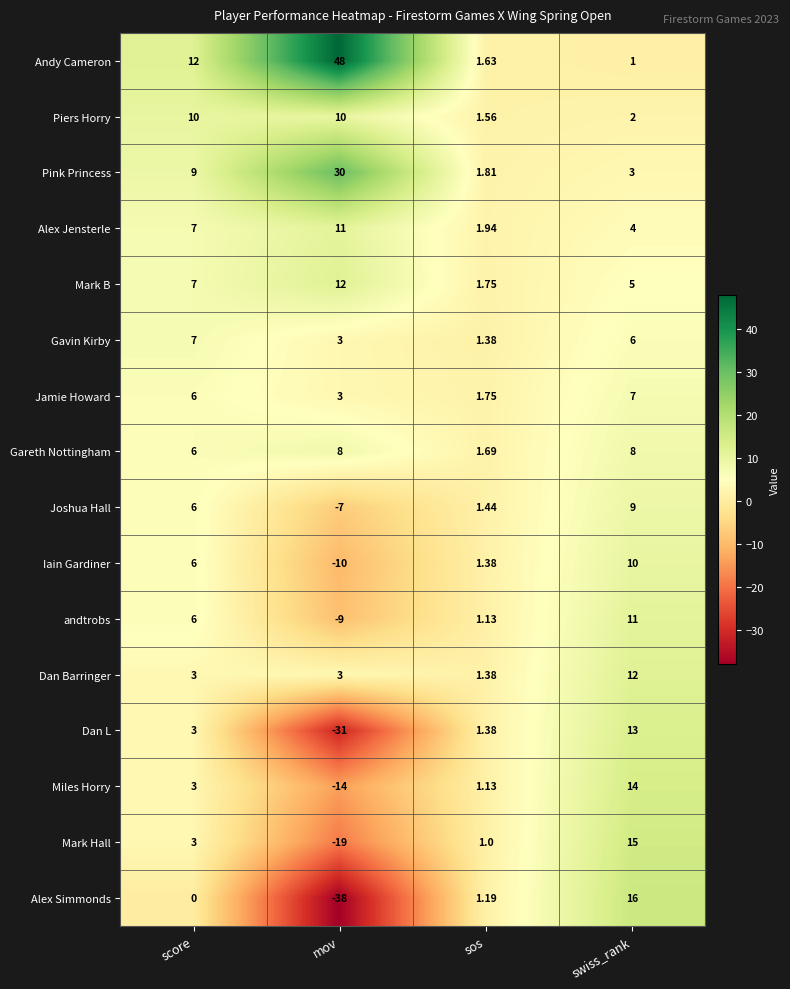

Where does the Gavin Kirby series first go above 6?

score